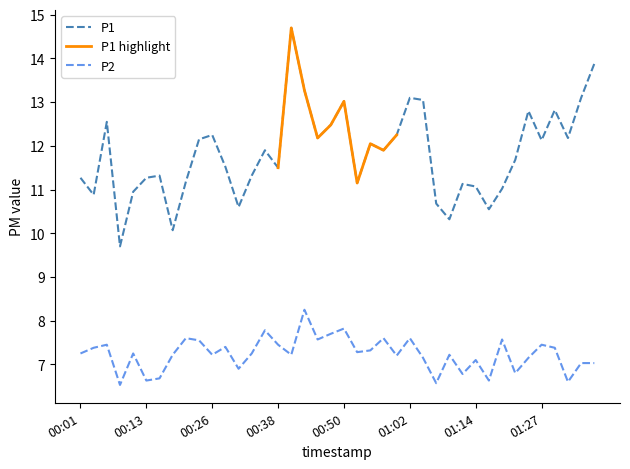

How many categories are shown in the chart?

40